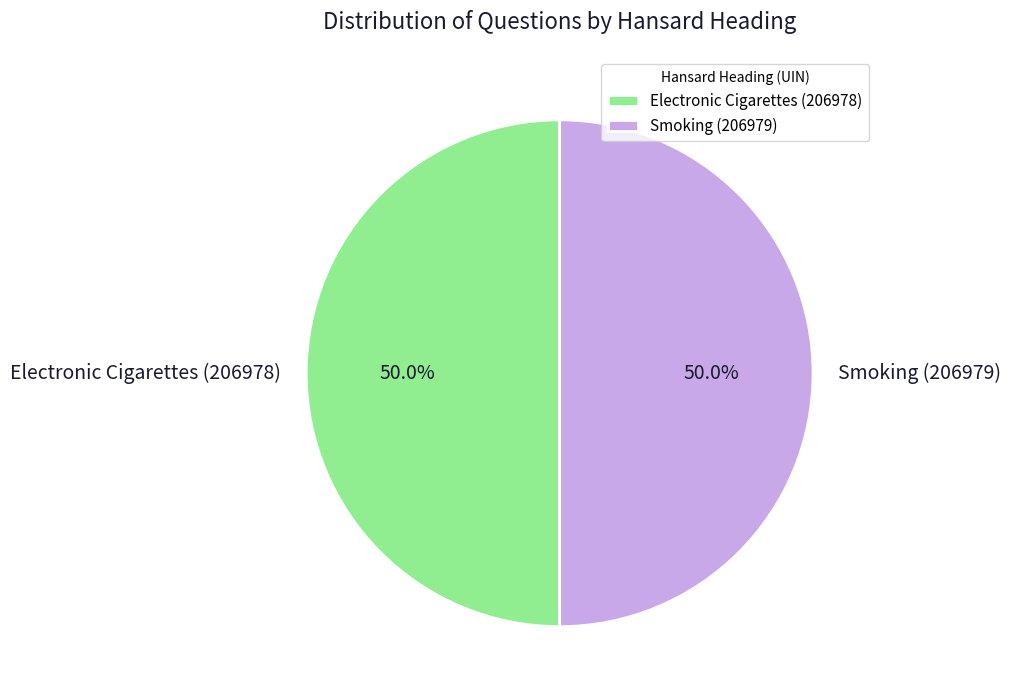

Approximately how many times larger is the value at Smoking (206979) compared to Electronic Cigarettes (206978)?

1.0